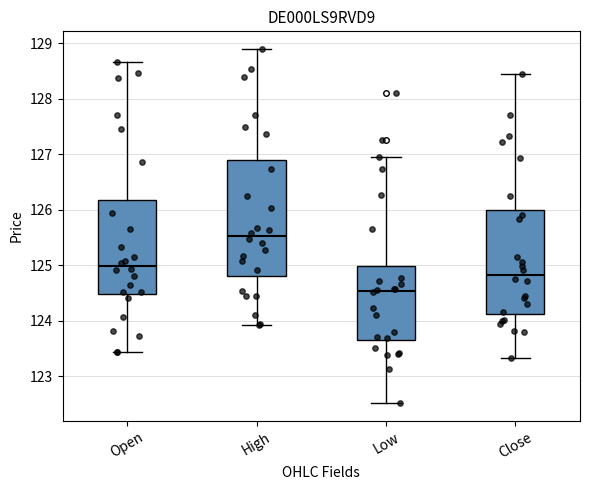

Where does the upper whisker of the box for Open end on the y-axis? The values are not printed on the chart, so give them approximately, as read against the axis.

128.7